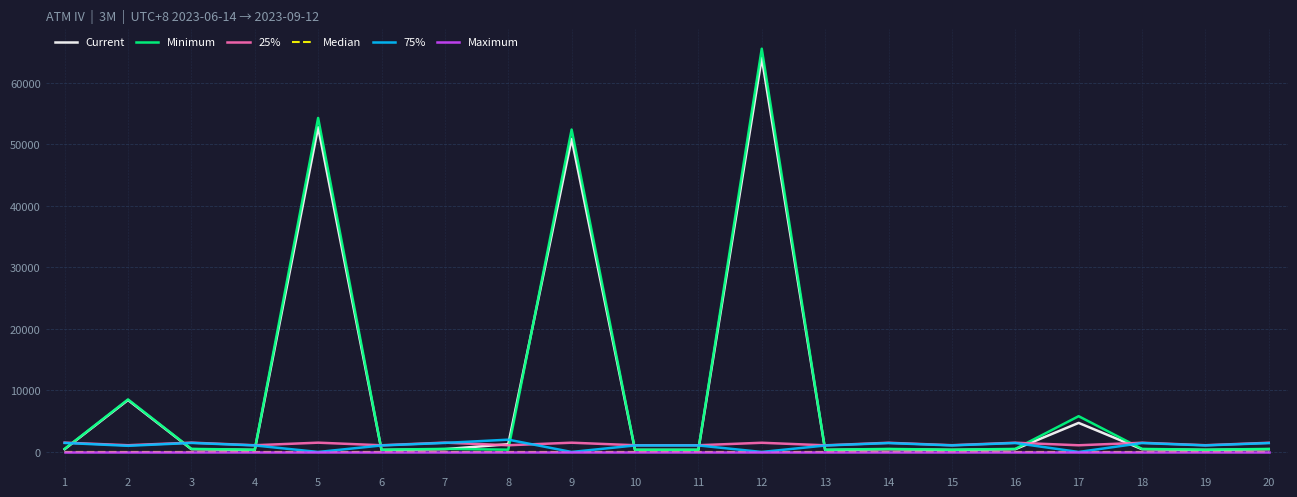

Which series has the largest range (max minus min)?

Minimum